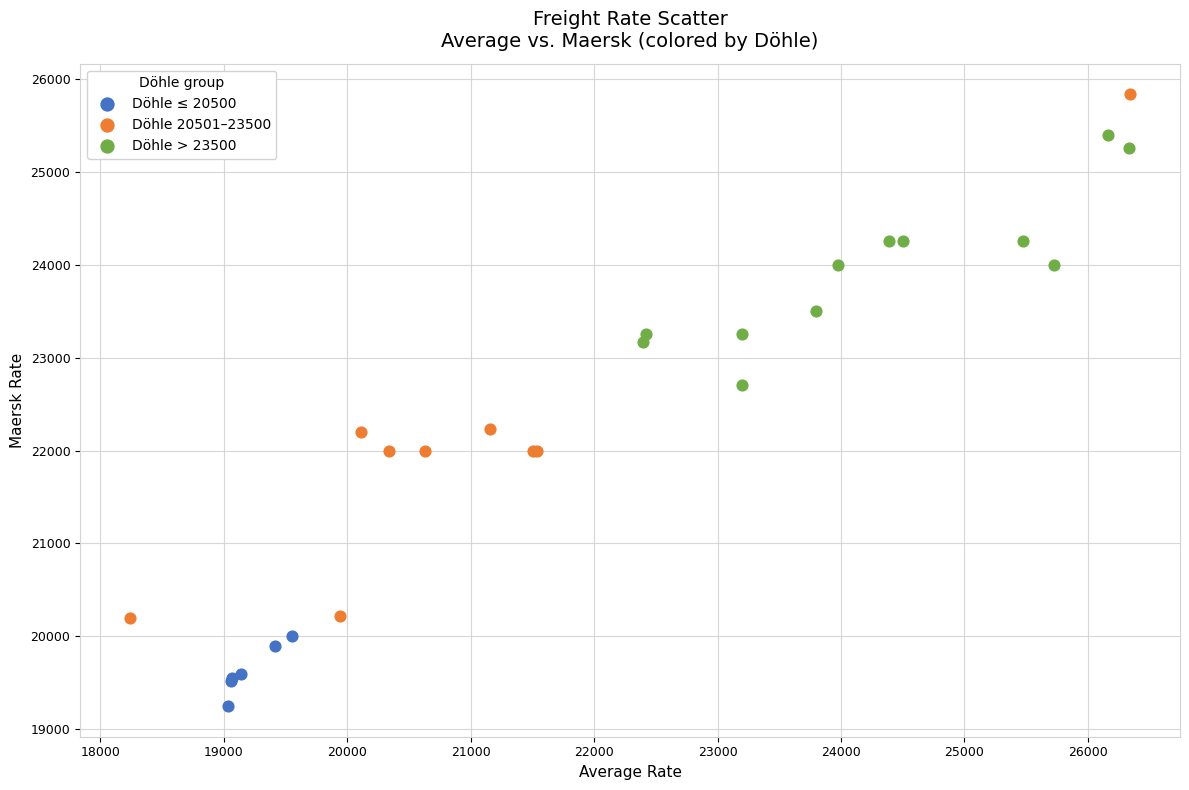

Which series reaches the minimum Y coordinate?

Döhle ≤ 20500